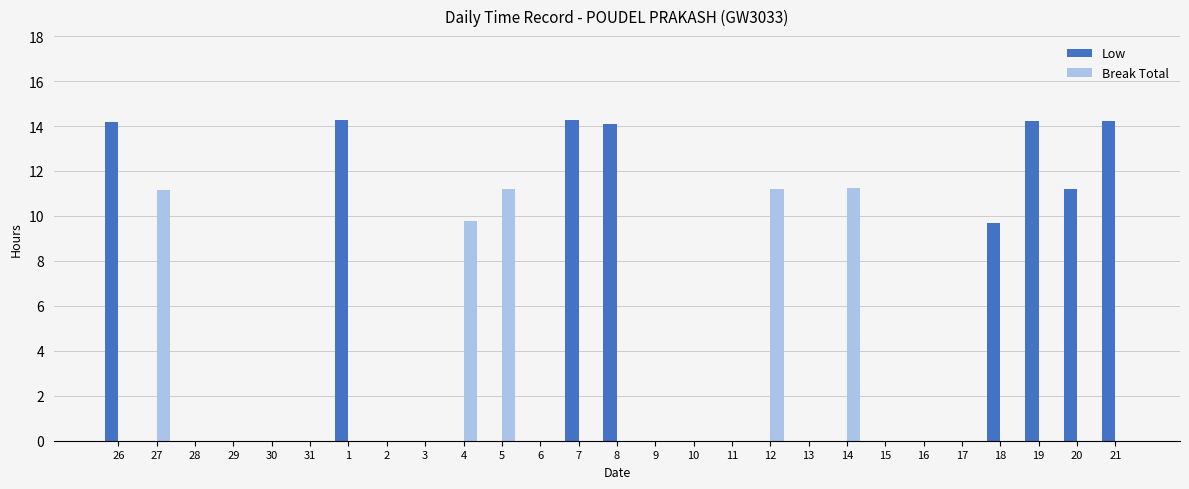

Between 26 and 10, which series saw the biggest shift?

Low